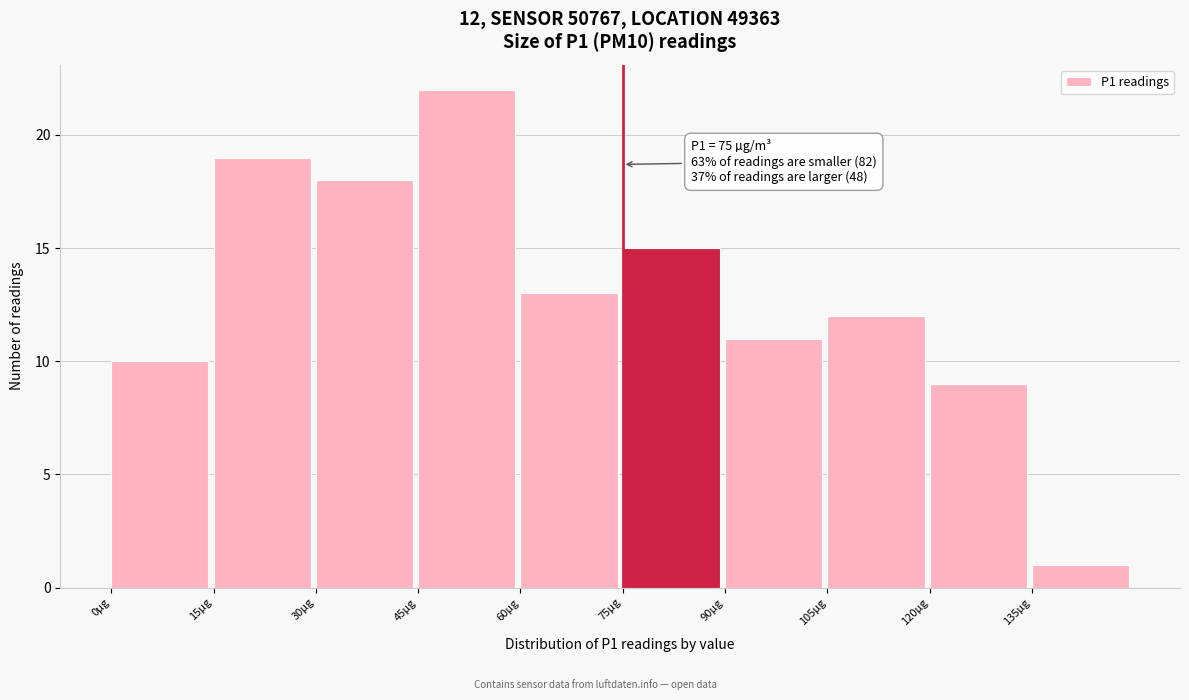

Over which range of the x-axis is the bar tallest?

45 to 60